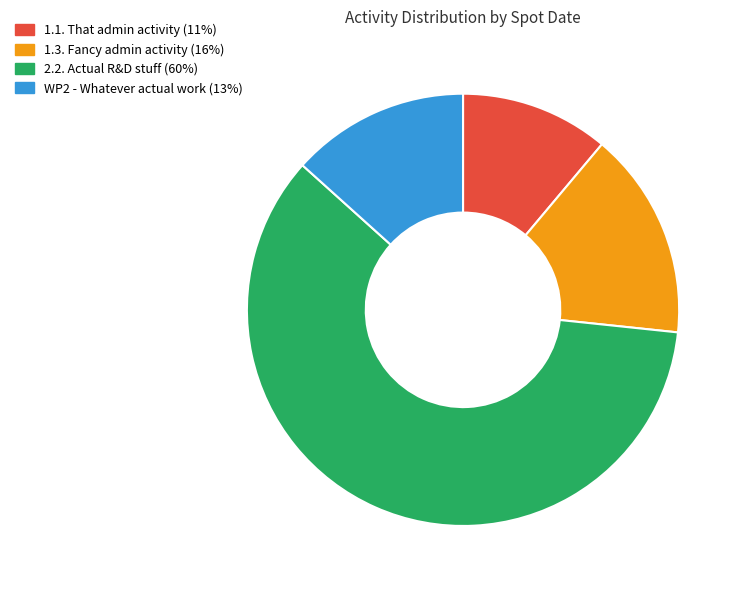

The 1.1. That admin activity (11%) slice represents 11% of the pie. True or false?

True